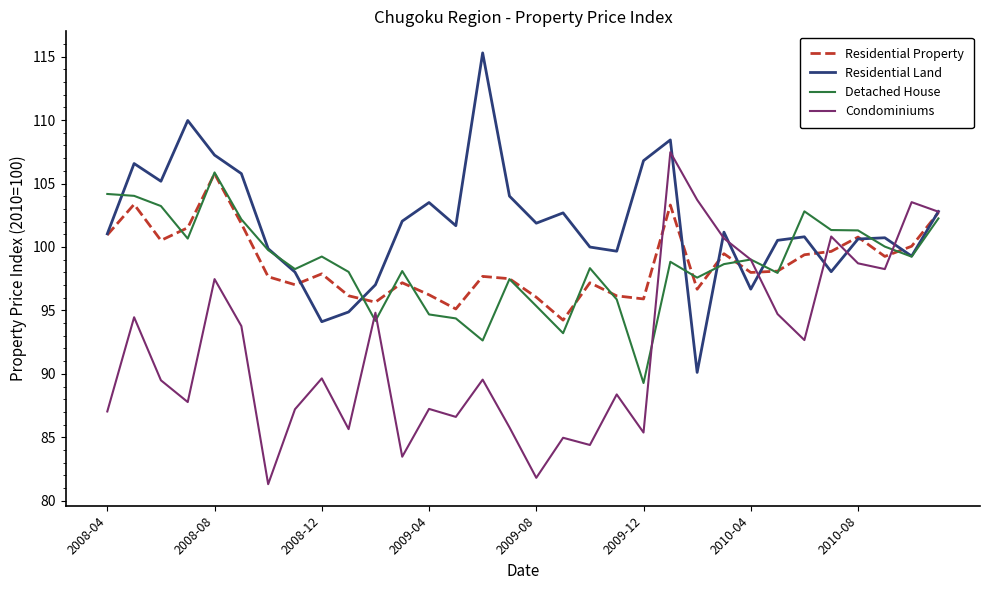

Which series has the largest total across all categories?

Residential Land